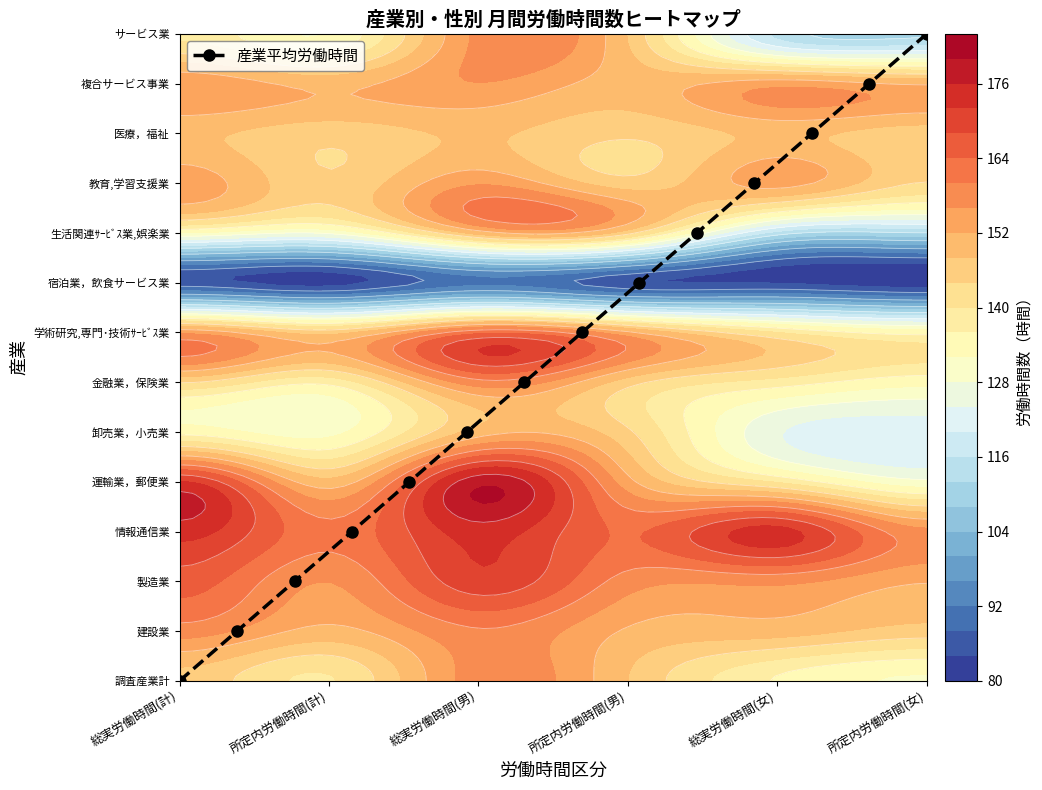

The value at 10 is 5. True or false?

False